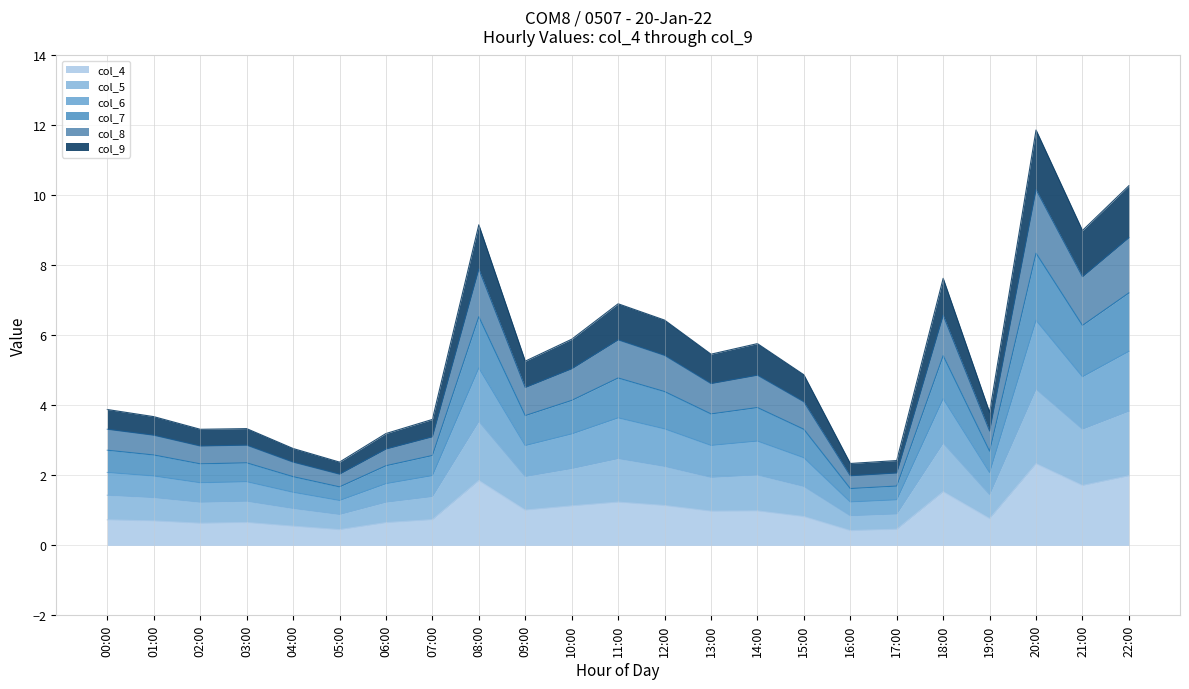

How many series are shown in this chart?

6